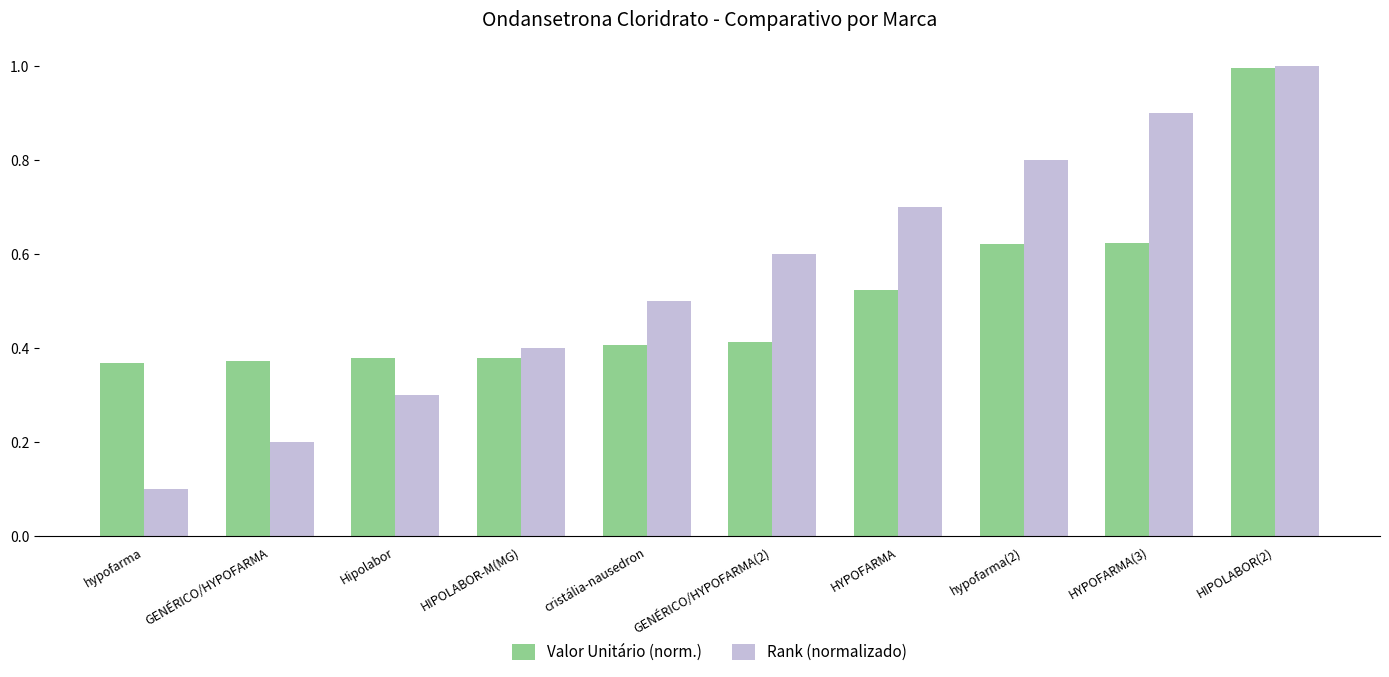

What are all the series names shown in the legend?

Valor Unitário (norm.), Rank (normalizado)